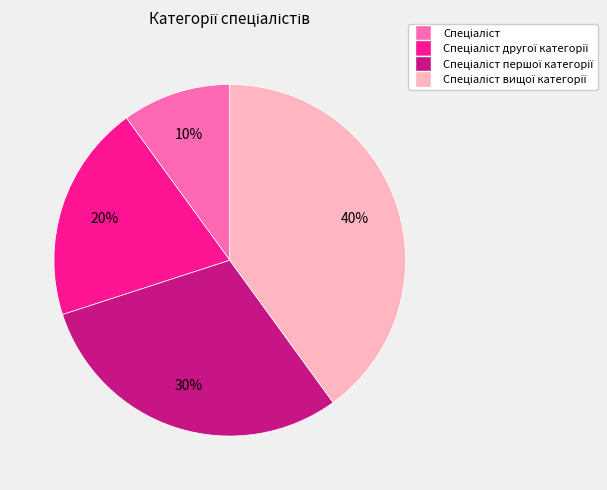

Is there any slice that represents more than half of the pie?

No